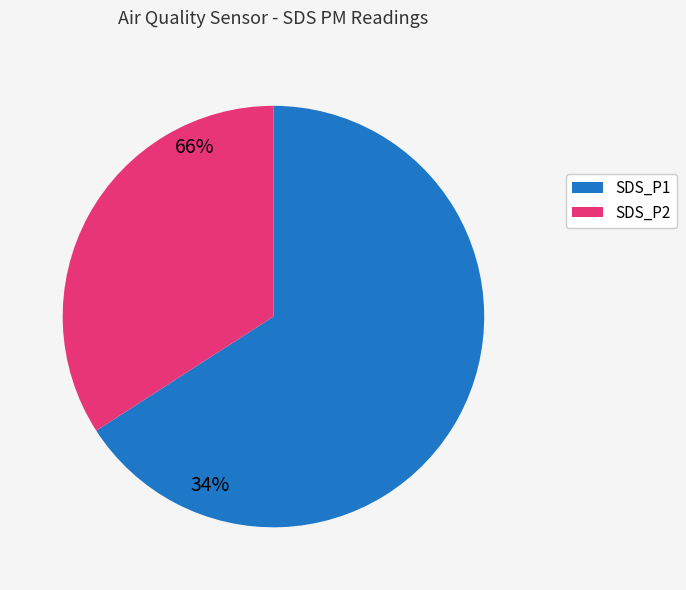

Is the sum of SDS_P2 and SDS_P1 greater than half?

Yes